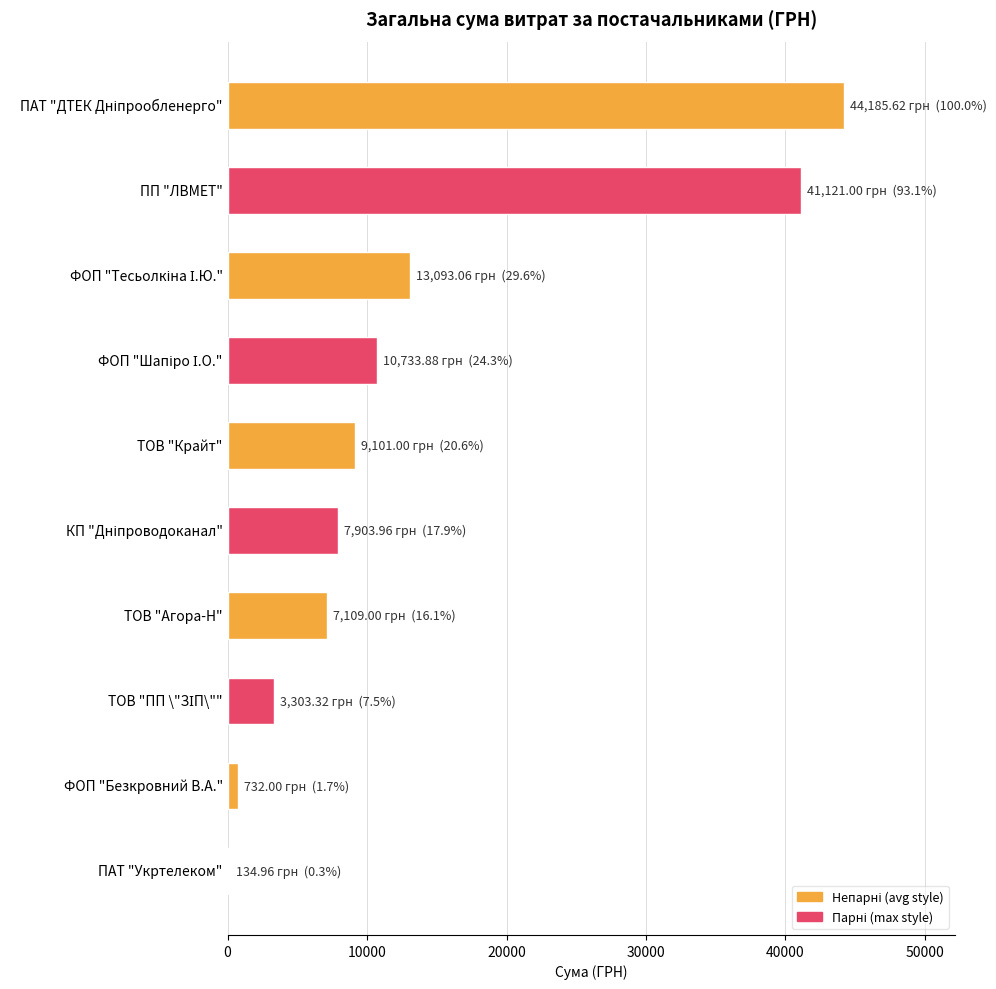

Is it true that the value at ПП "ЛВМЕТ" is 41121.0?

True